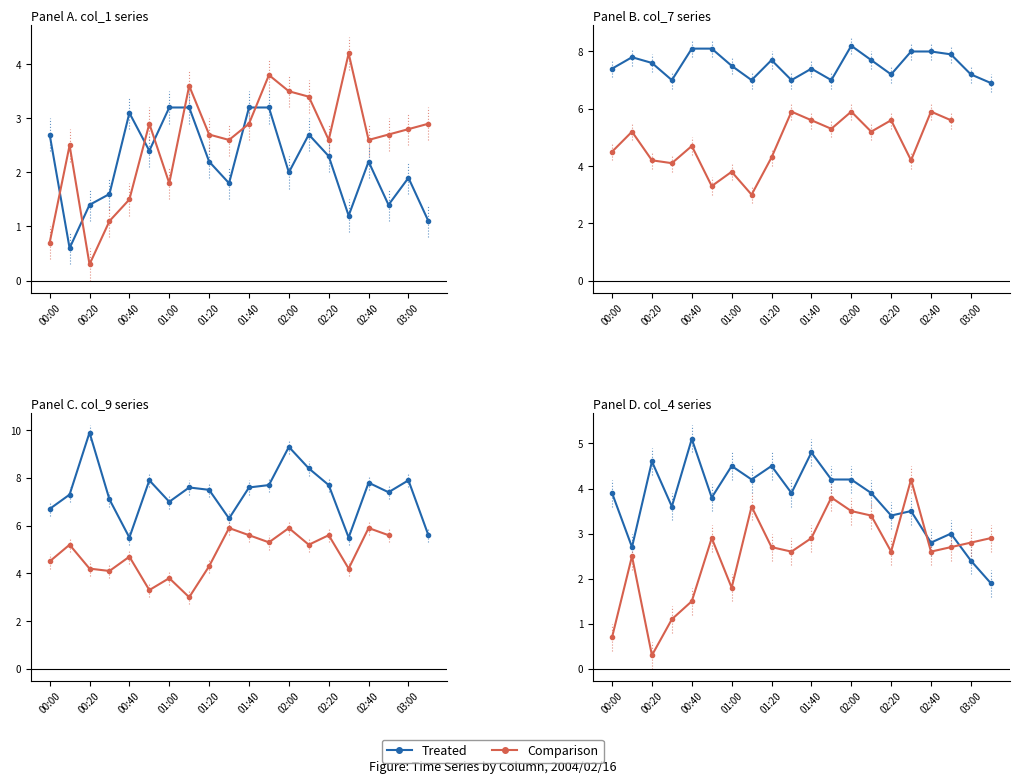

True or false: Comparison and Treated intersect in this chart.

True